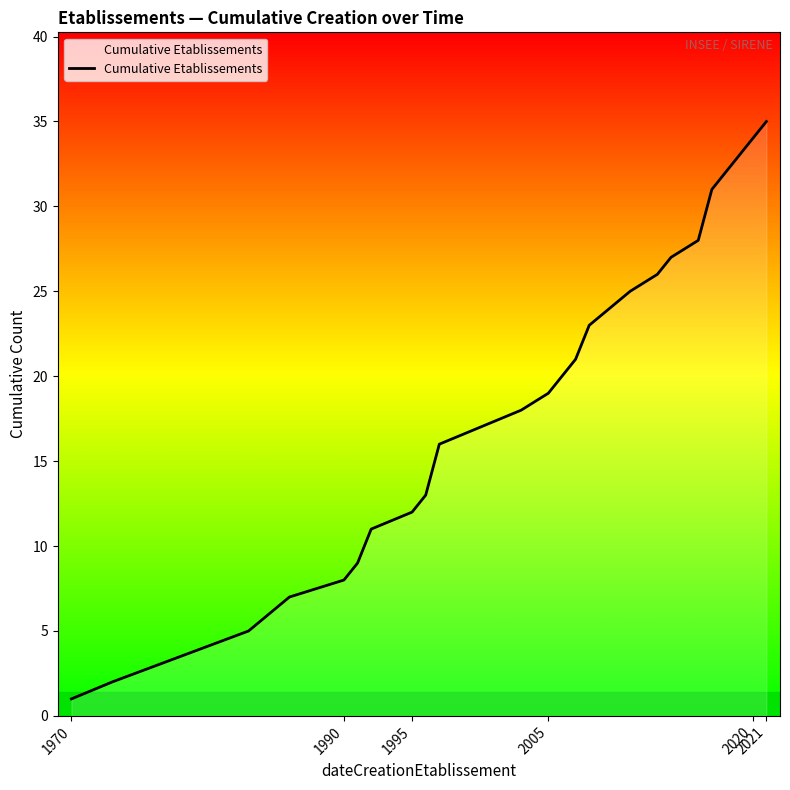

How many lines are shown in the chart?

1